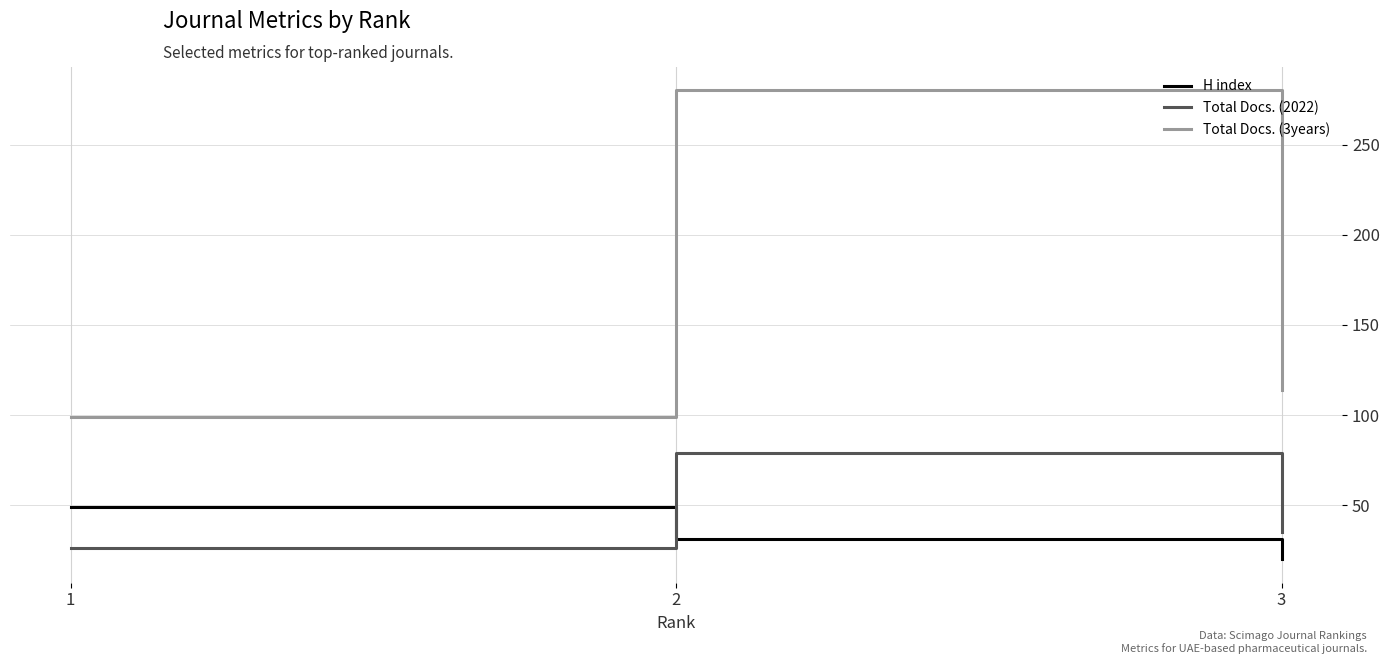

The value of Total Docs. (2022) at 3 is 35. True or false?

True